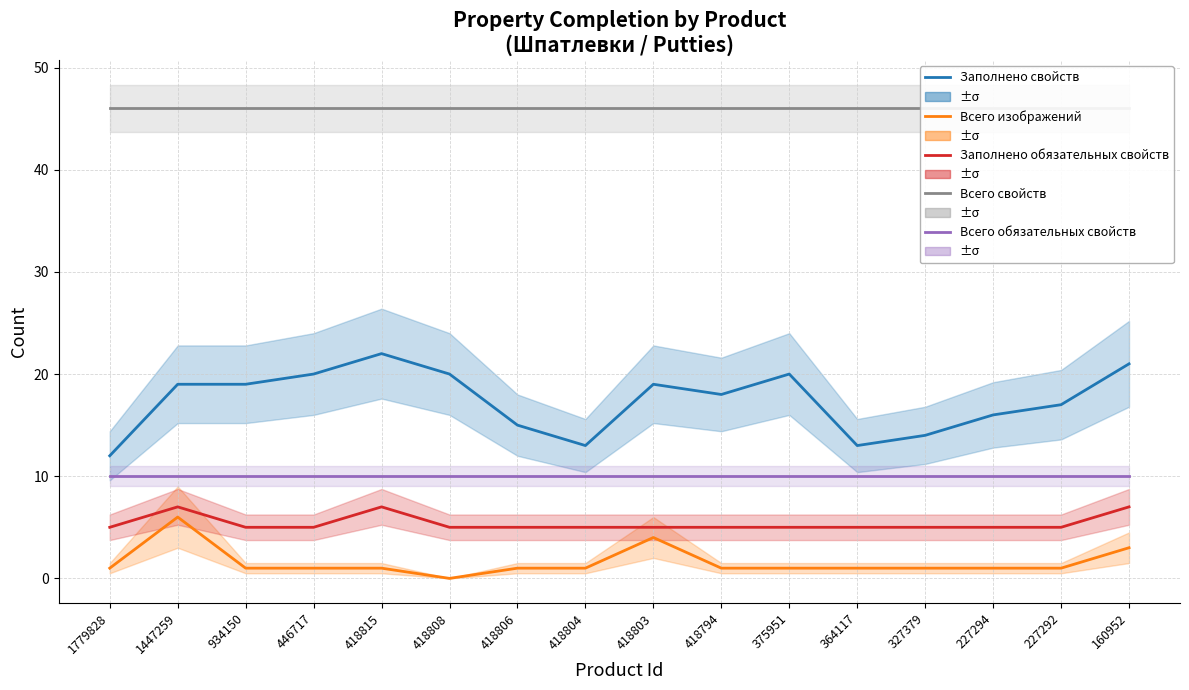

What is the value of the Всего обязательных свойств point at the 4th from the left?

10